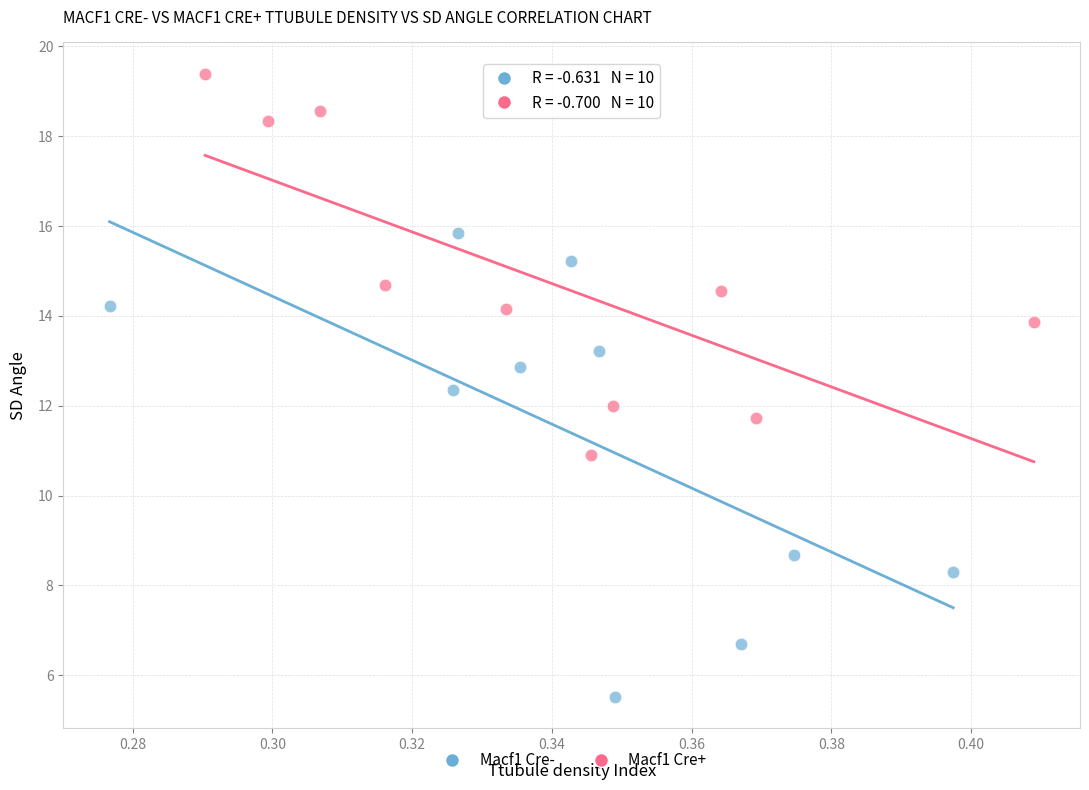

Which series contains the highest Y value?

Macf1 Cre+